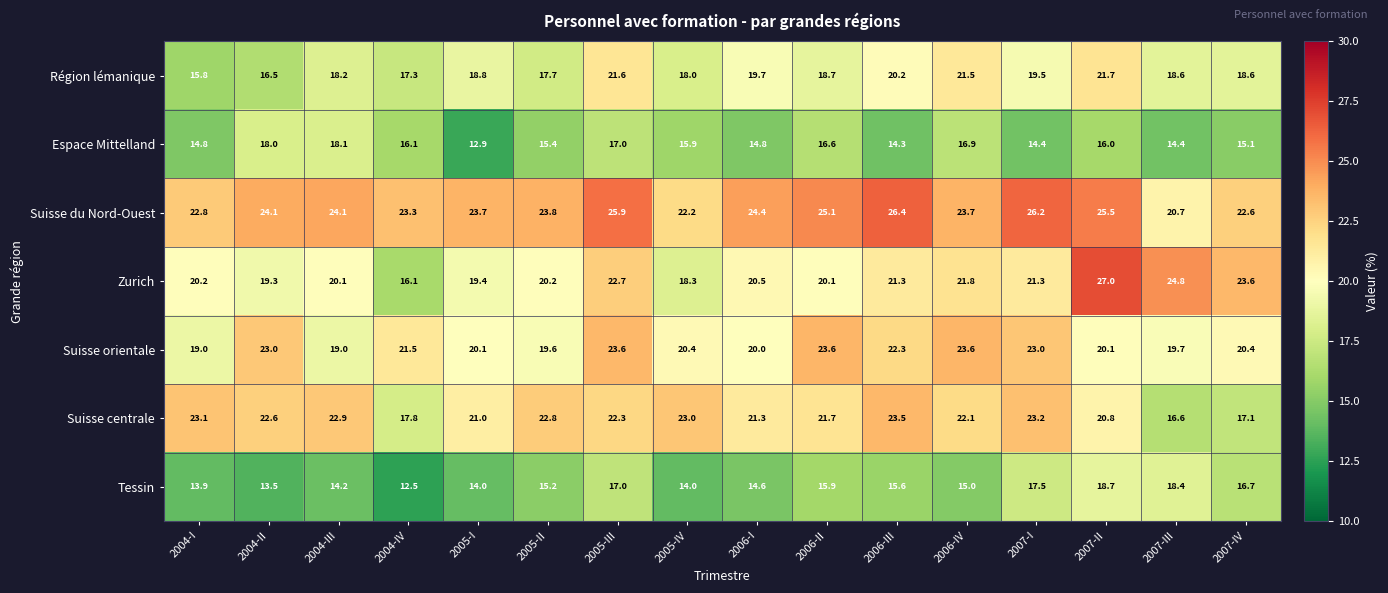

What is the sum of the Suisse du Nord-Ouest values at 2004-III and 2004-IV?

47.4